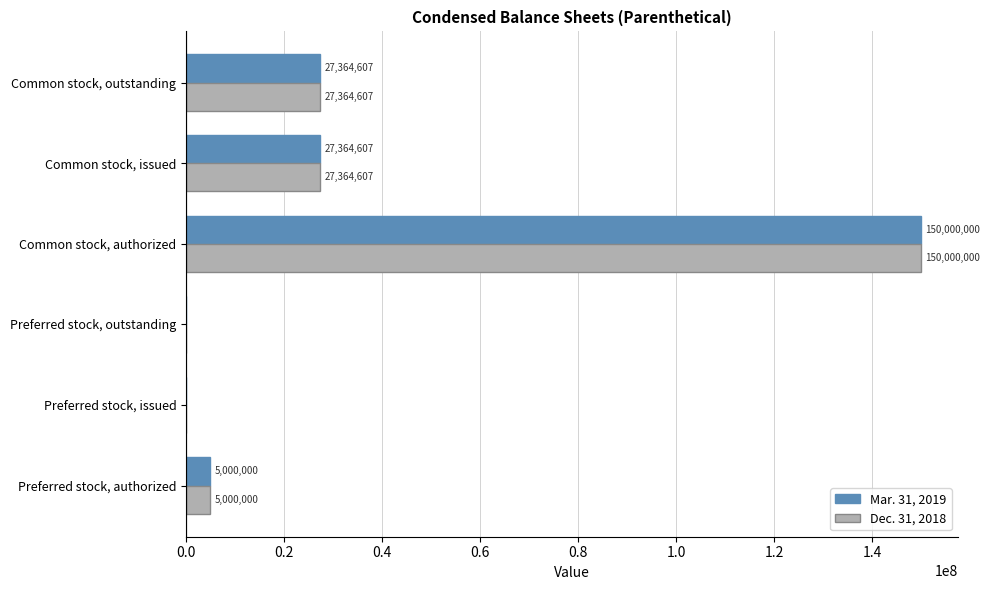

What value does the Mar. 31, 2019 series have at Common stock, issued, to the nearest 50?

27364600